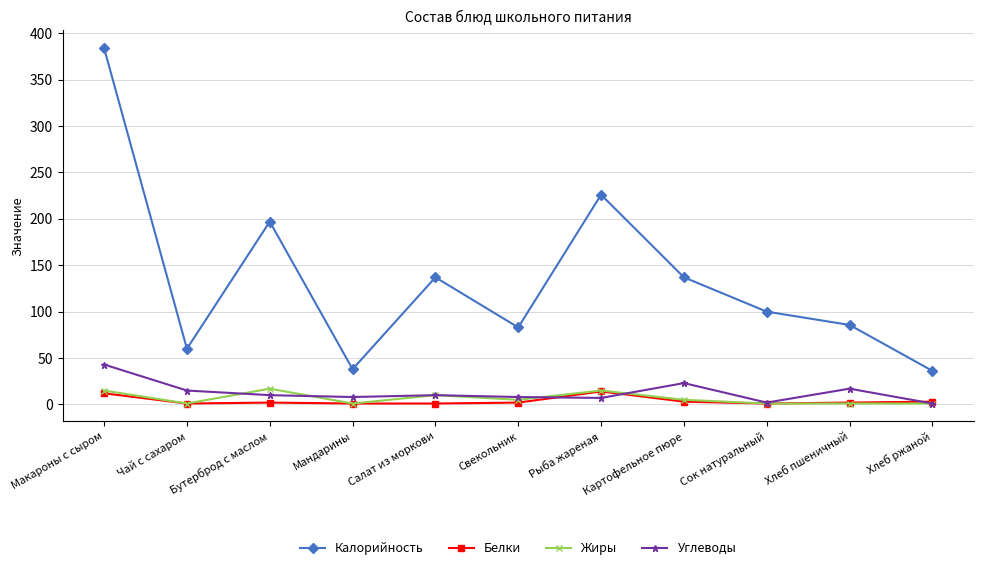

What is the label of the 5th point from the left?

Салат из моркови